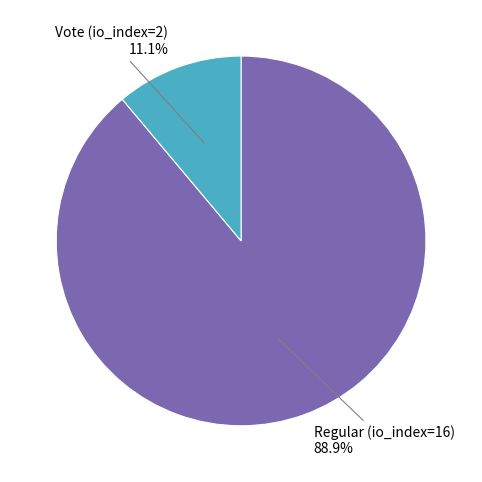

To the nearest percent, what is the difference between the Regular (io_index=16) and Vote (io_index=2) slice percentages?

78%